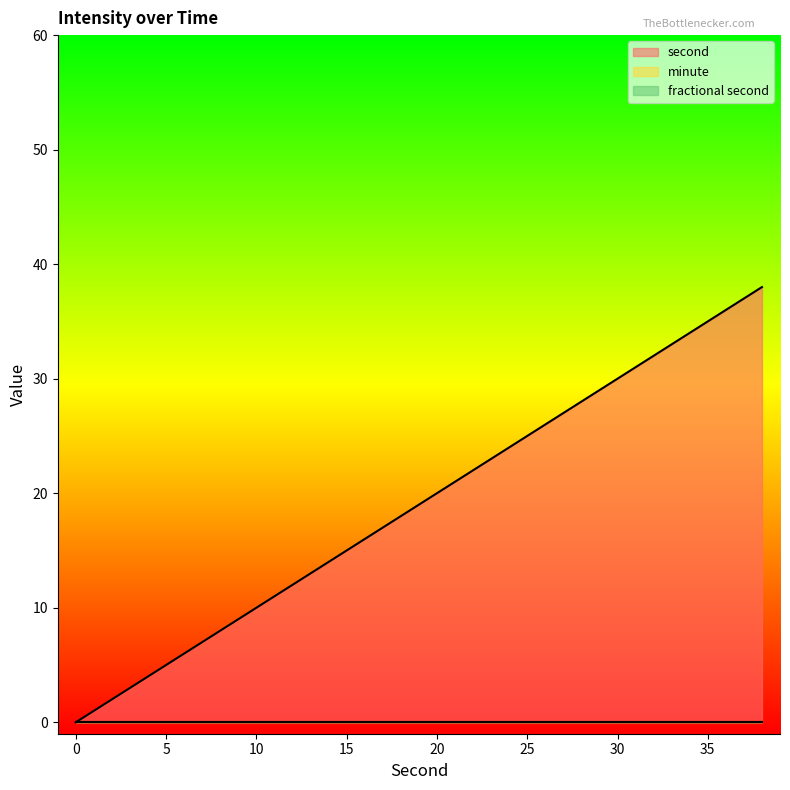

What is the sum of the second values at 2 and 28?

30